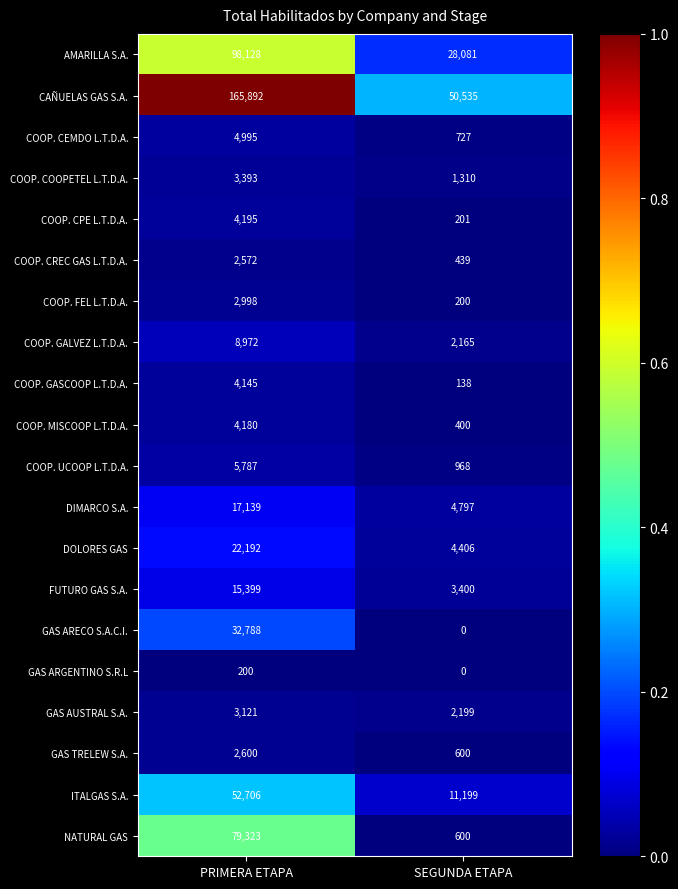

True or false: COOP. MISCOOP L.T.D.A. has a value of 4180 at PRIMERA ETAPA.

True